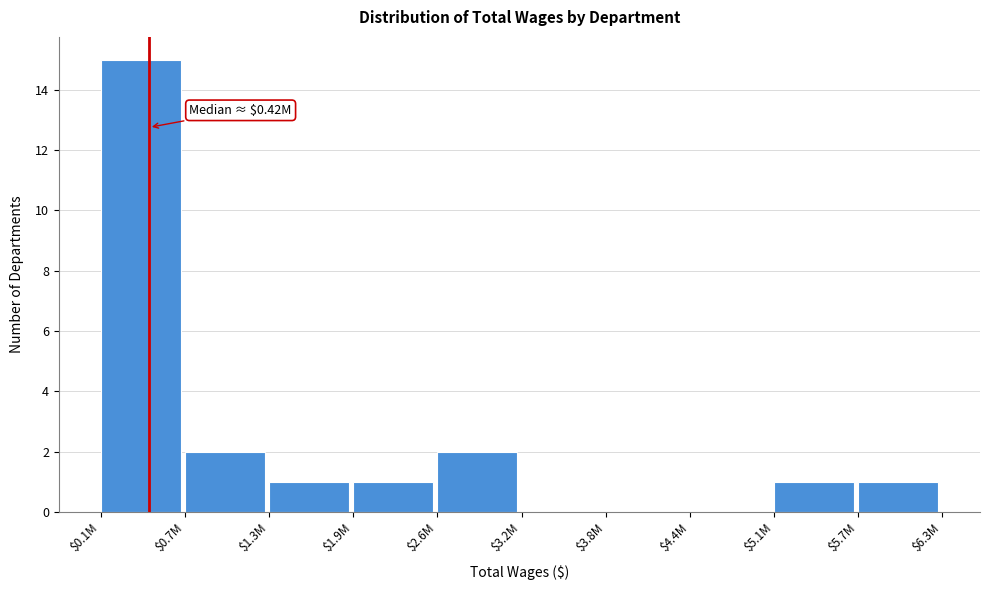

Which label corresponds to the largest value in the chart?

$0.1M